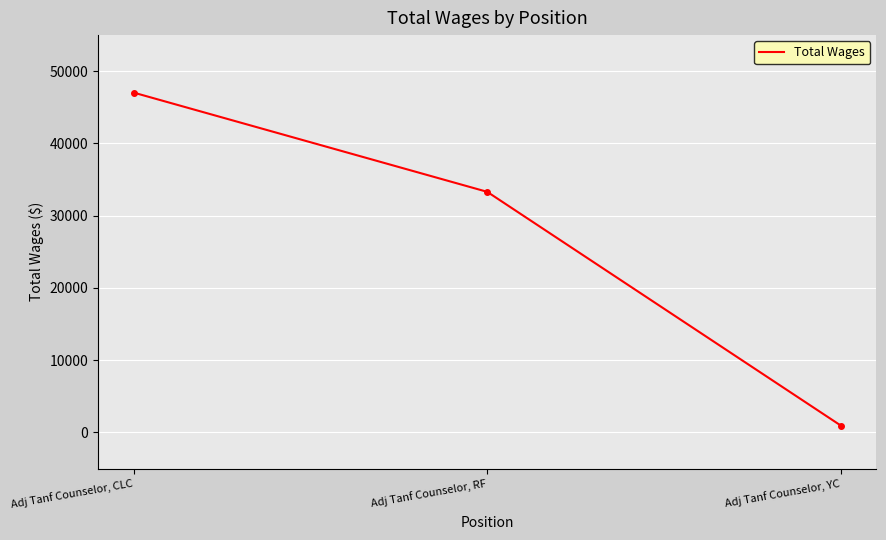

Which category has the highest value across all series?

Adj Tanf Counselor, CLC